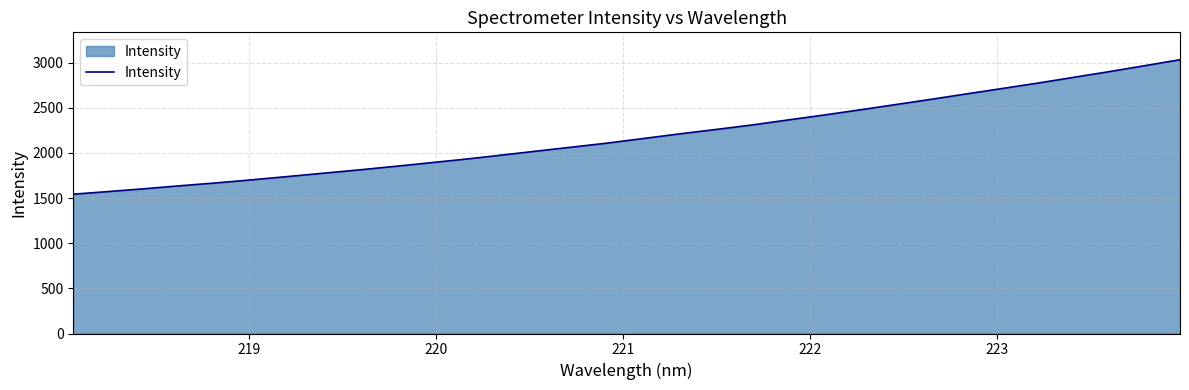

What is the minimum value shown in the chart?

1543.0